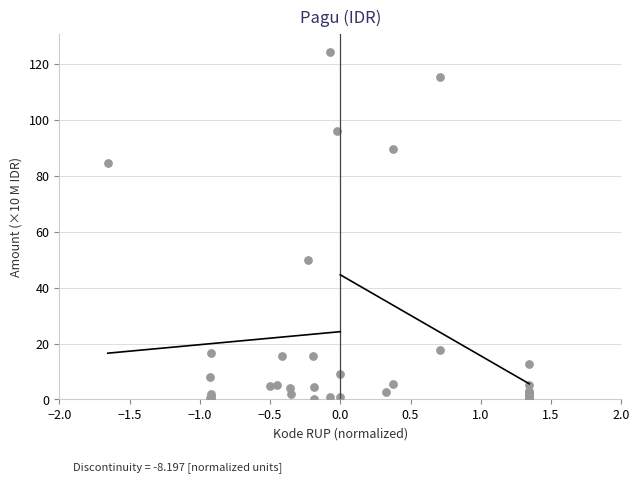

What Y value in the scatter plot is closest to 62?

50.0